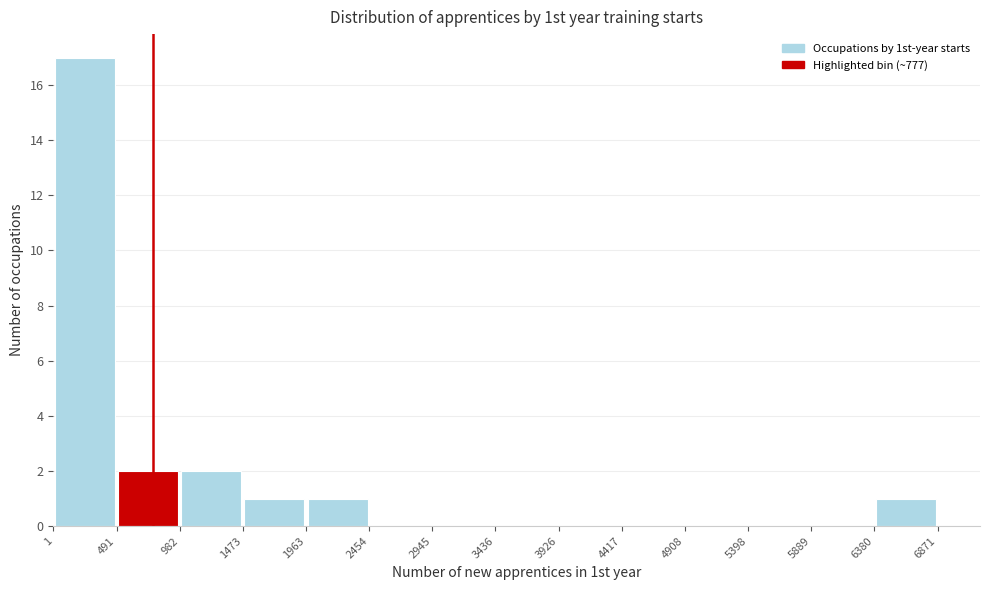

Which range on the x-axis has the tallest bar?

1 to 491